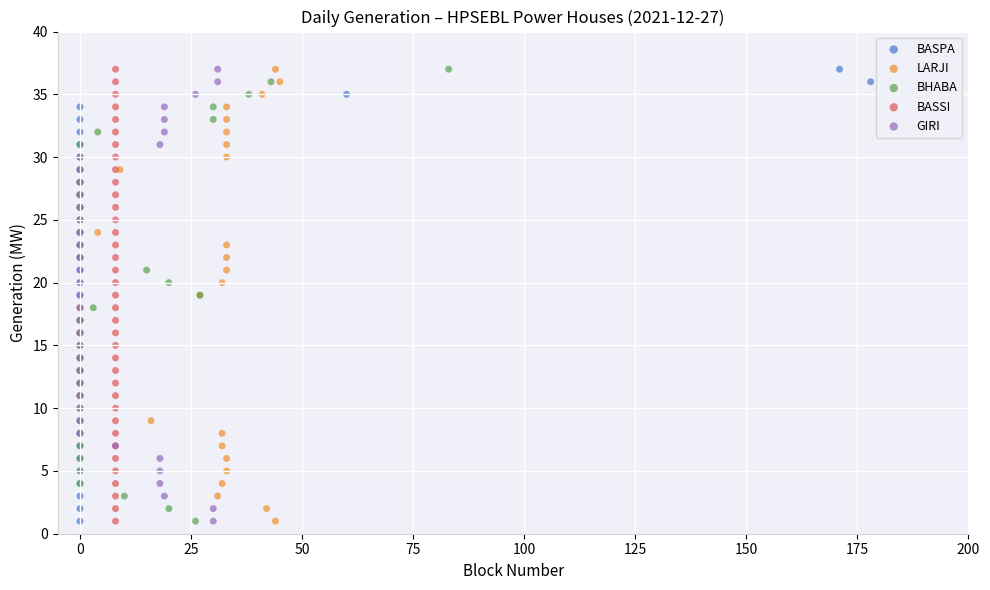

What are all the series names shown in the legend?

BASPA, LARJI, BHABA, BASSI, GIRI